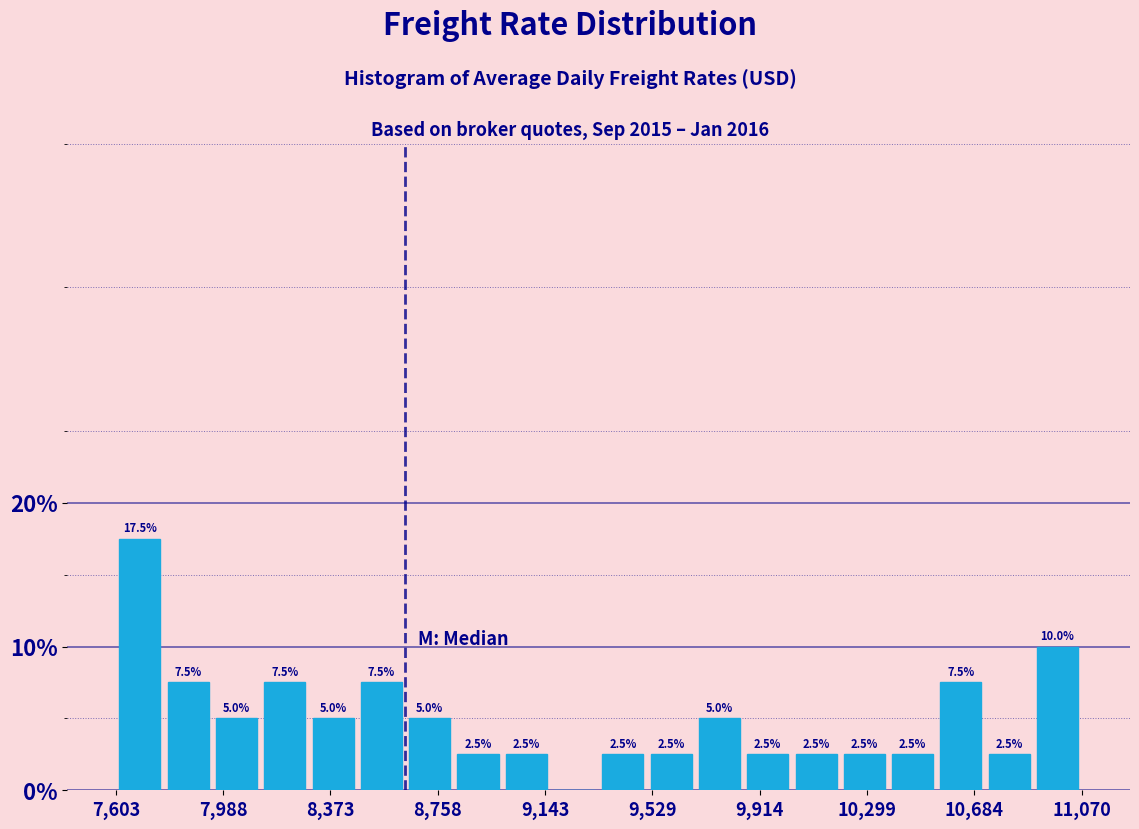

Around what value on the x-axis is the tallest bar? Give the approximate position of its centre, as read against the axis.

7700